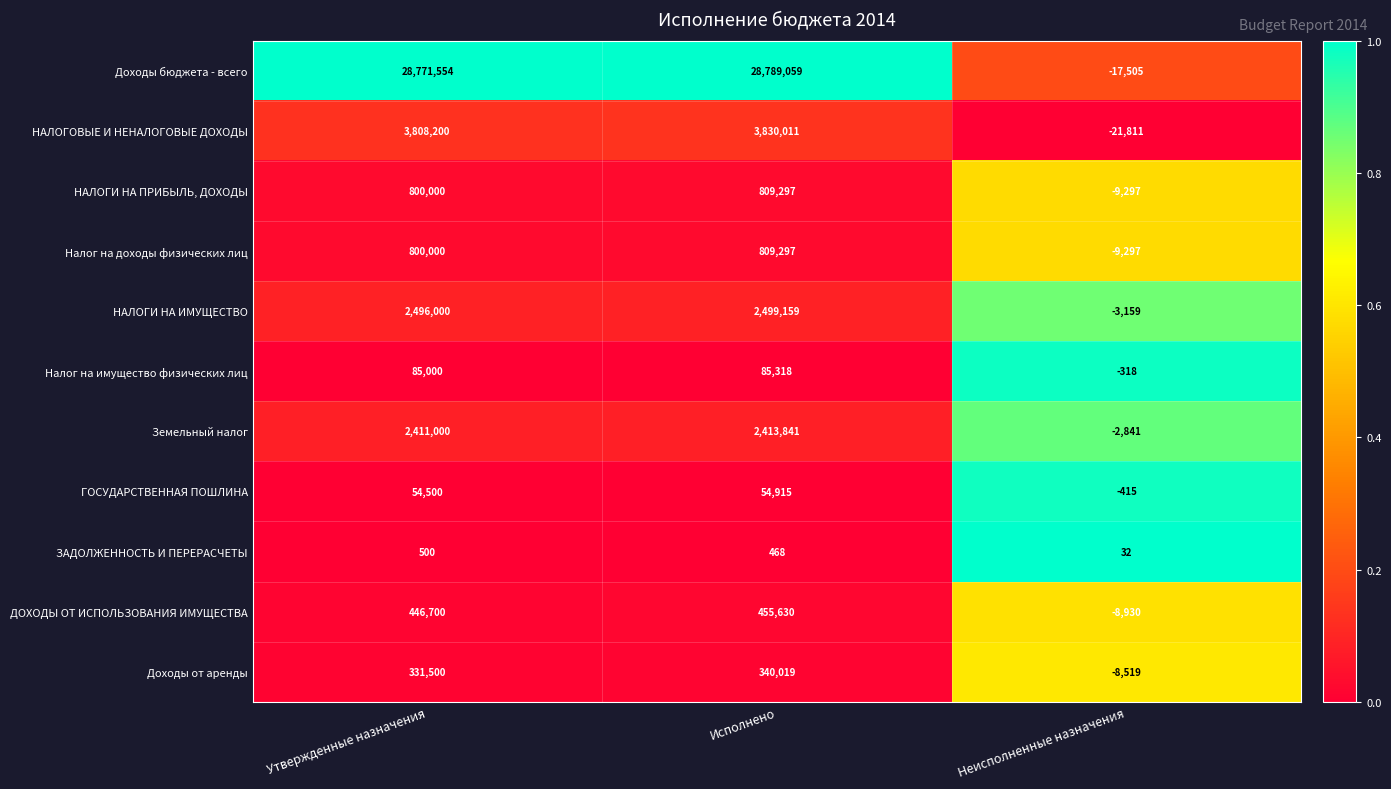

Between Исполнено and Неисполненные назначения, which series saw the biggest shift?

Доходы бюджета - всего